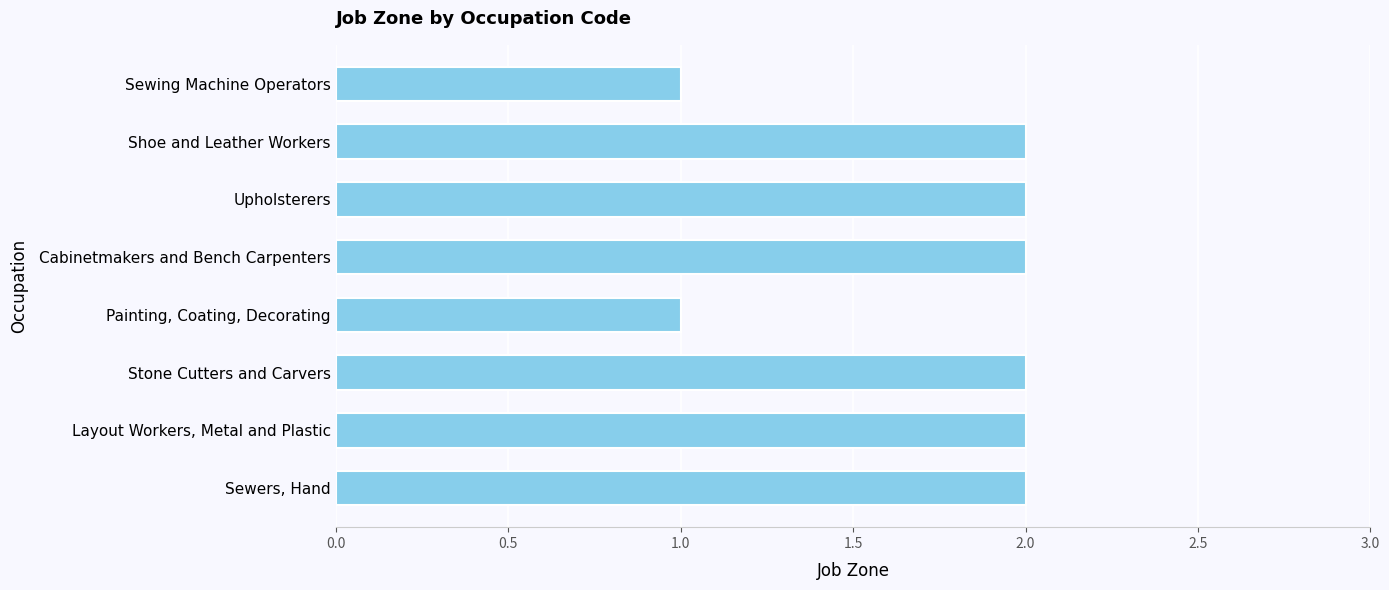

Reading top to bottom, list all the values displayed in this chart.

Sewing Machine Operators=1	Shoe and Leather Workers=2	Upholsterers=2	Cabinetmakers and Bench Carpenters=2	Painting, Coating, Decorating=1	Stone Cutters and Carvers=2	Layout Workers, Metal and Plastic=2	Sewers, Hand=2